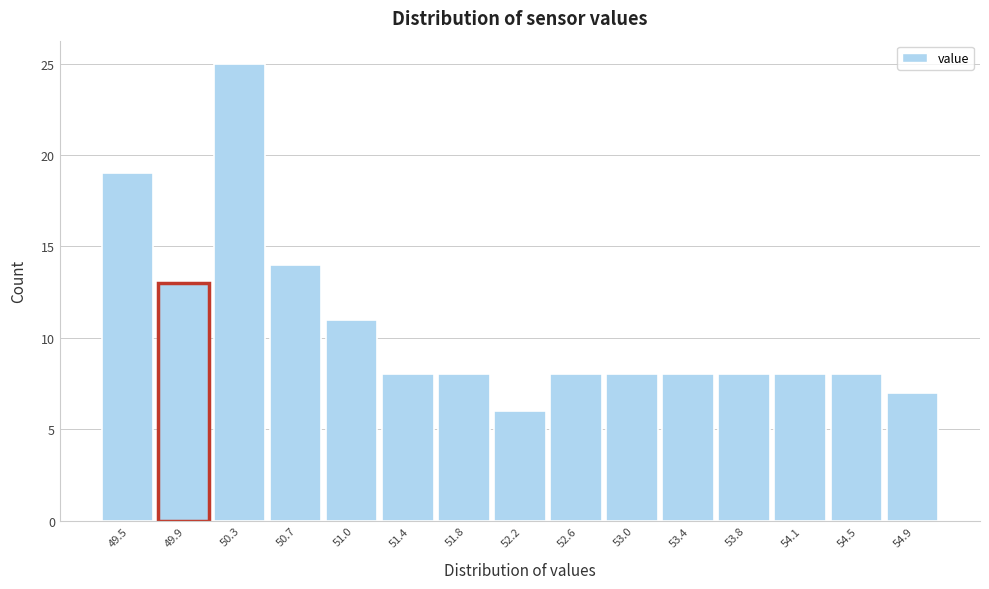

Reading left to right, extract all data points from this chart.

19	13	25	14	11	8	8	6	8	8	8	8	8	8	7